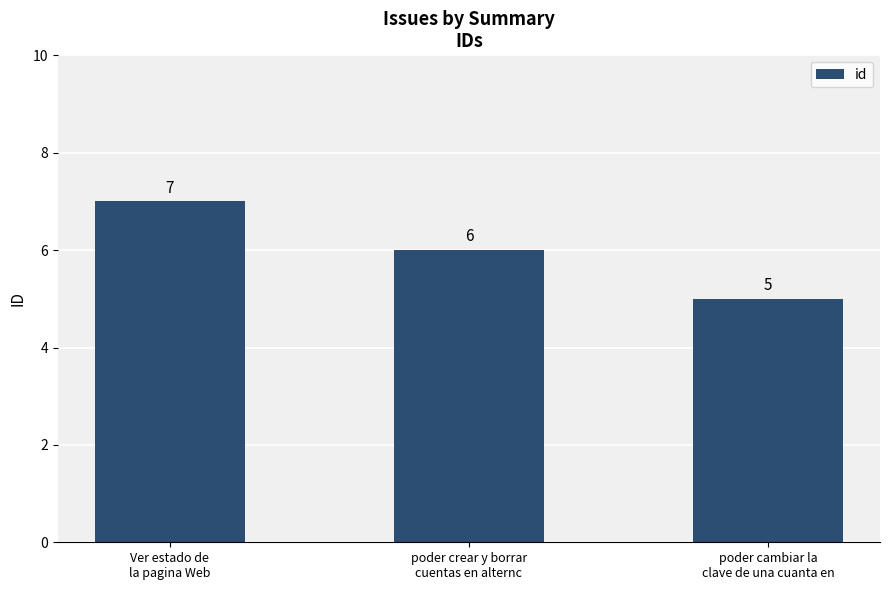

What is the difference between the values at poder cambiar la
clave de una cuanta en and Ver estado de
la pagina Web?

2